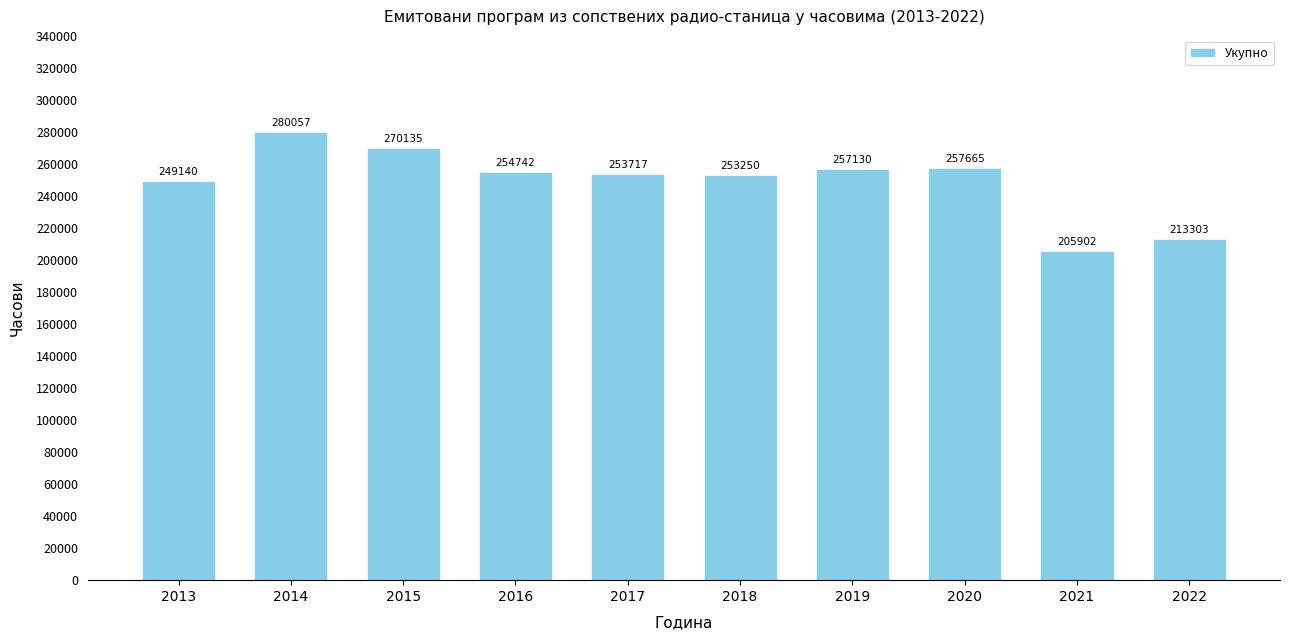

Which label corresponds to the largest value in the chart?

2014